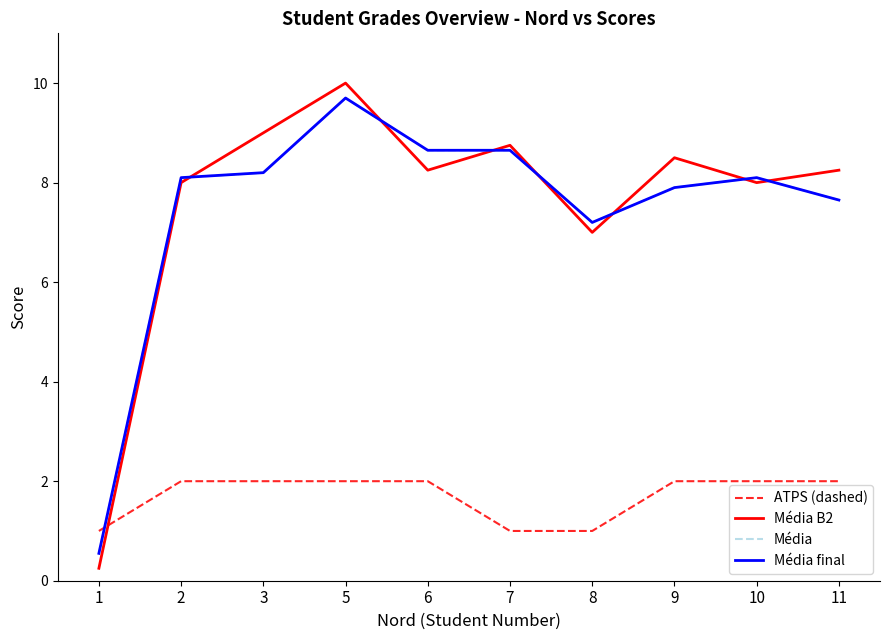

What value does the Média final series have at 3?

8.2